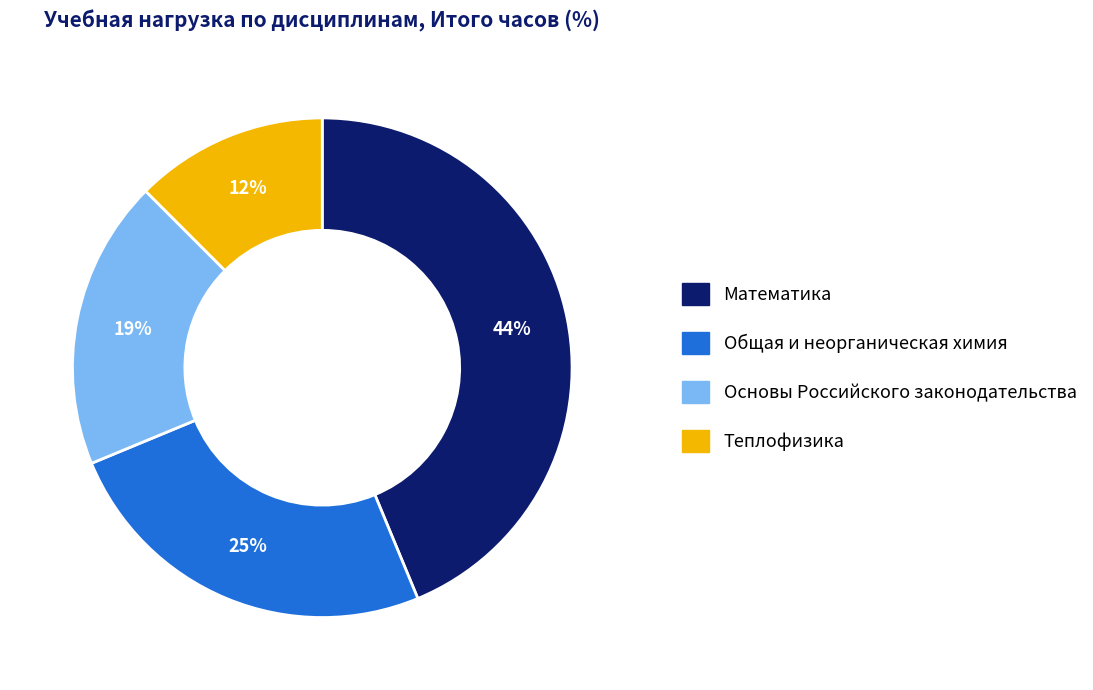

To the nearest percent, what percentage of the pie is Общая и неорганическая химия?

25%